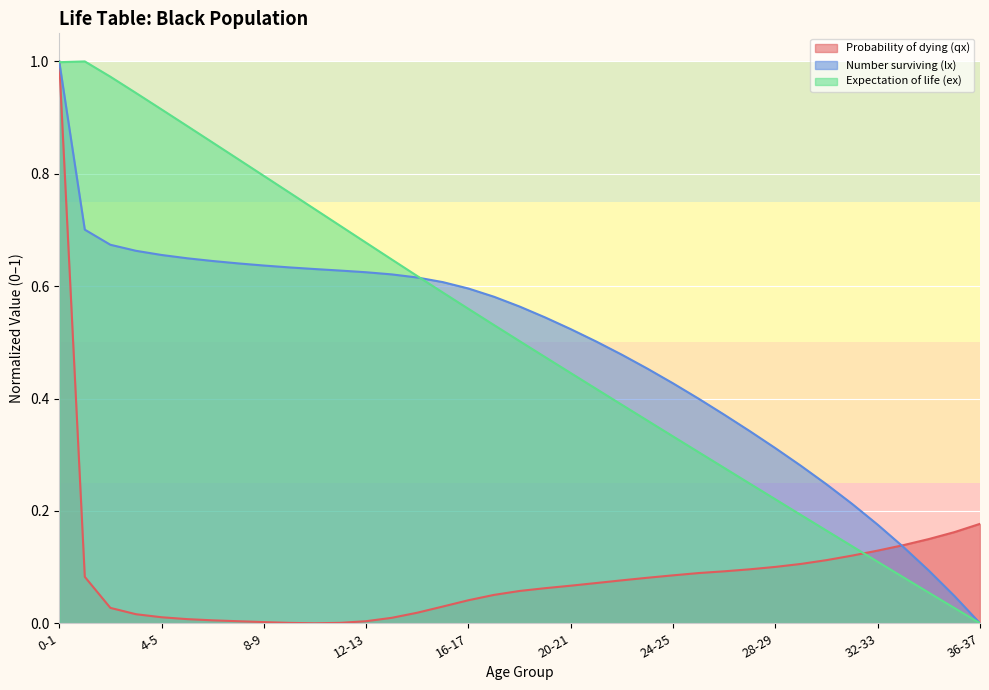

True or false: Expectation of life (ex) has more than 1 points higher than both neighbors.

False